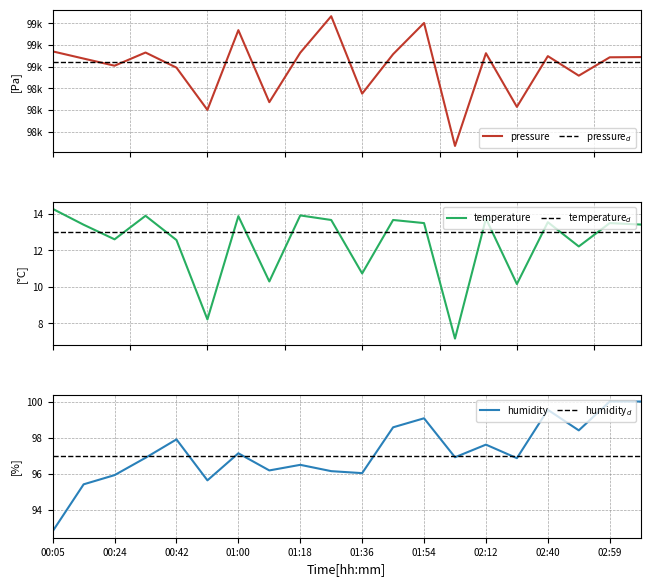

True or false: humidity has a value of 171.8 at 01:54.

False